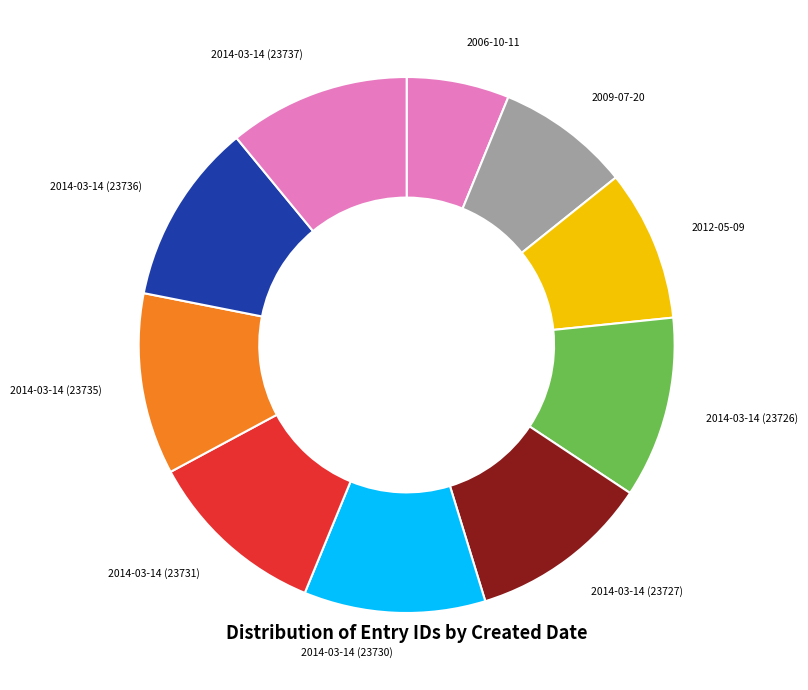

True or false: 2014-03-14 (23731) accounts for 18% of the total.

False